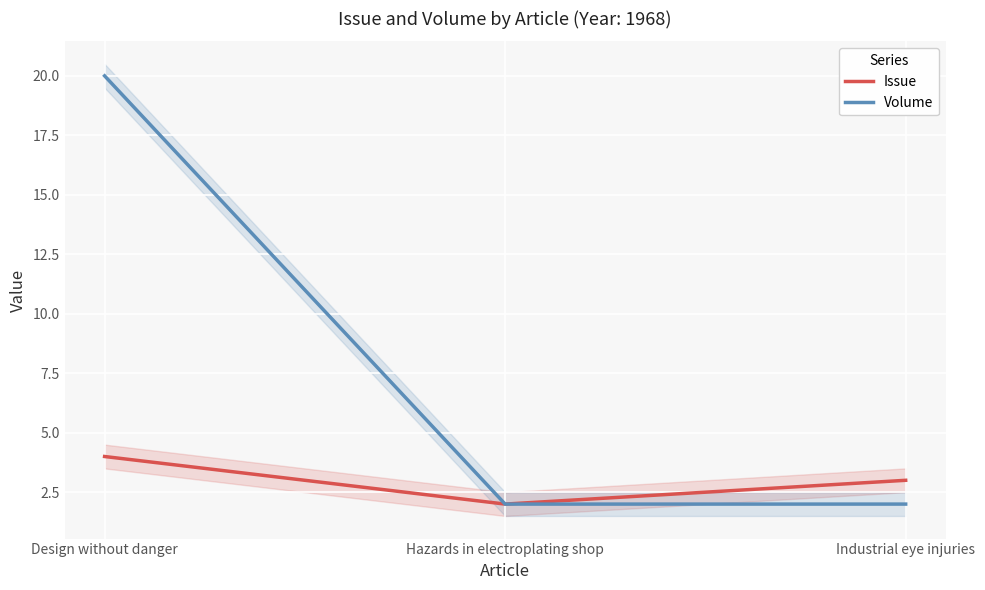

Rank the series by their maximum value, from lowest to highest.

Issue, Volume